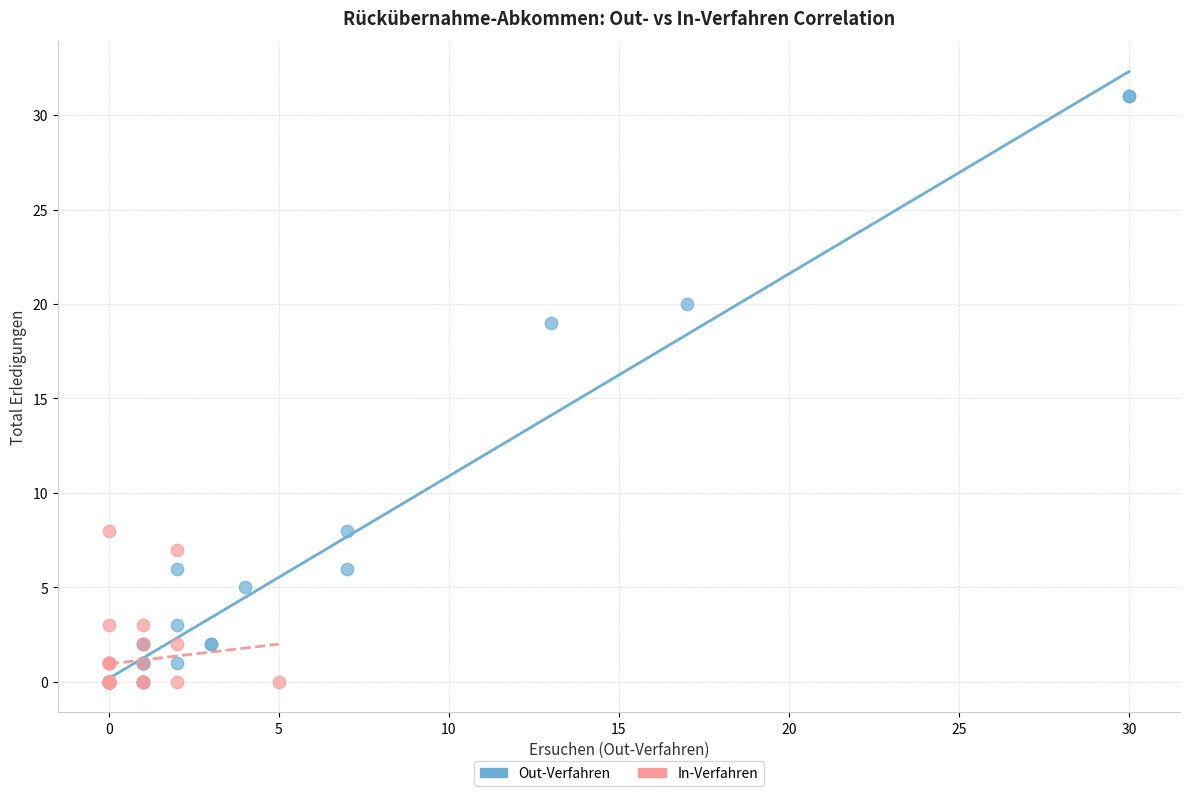

Which series reaches the maximum Y coordinate?

Out-Verfahren